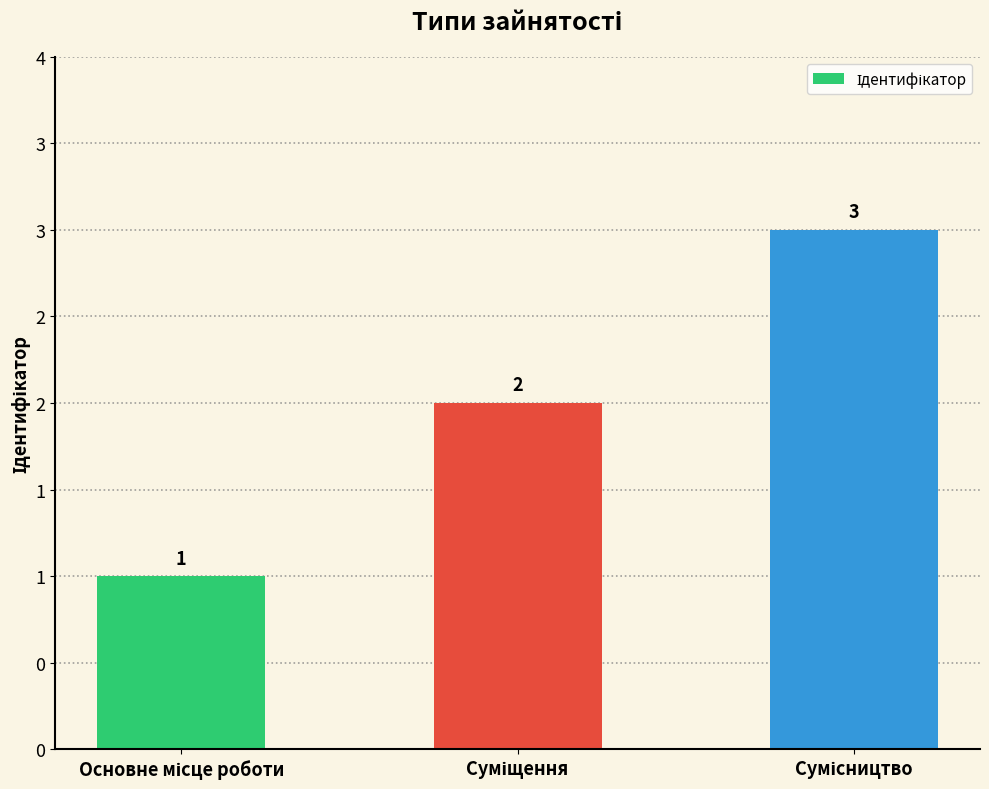

What is the sum of all values?

6